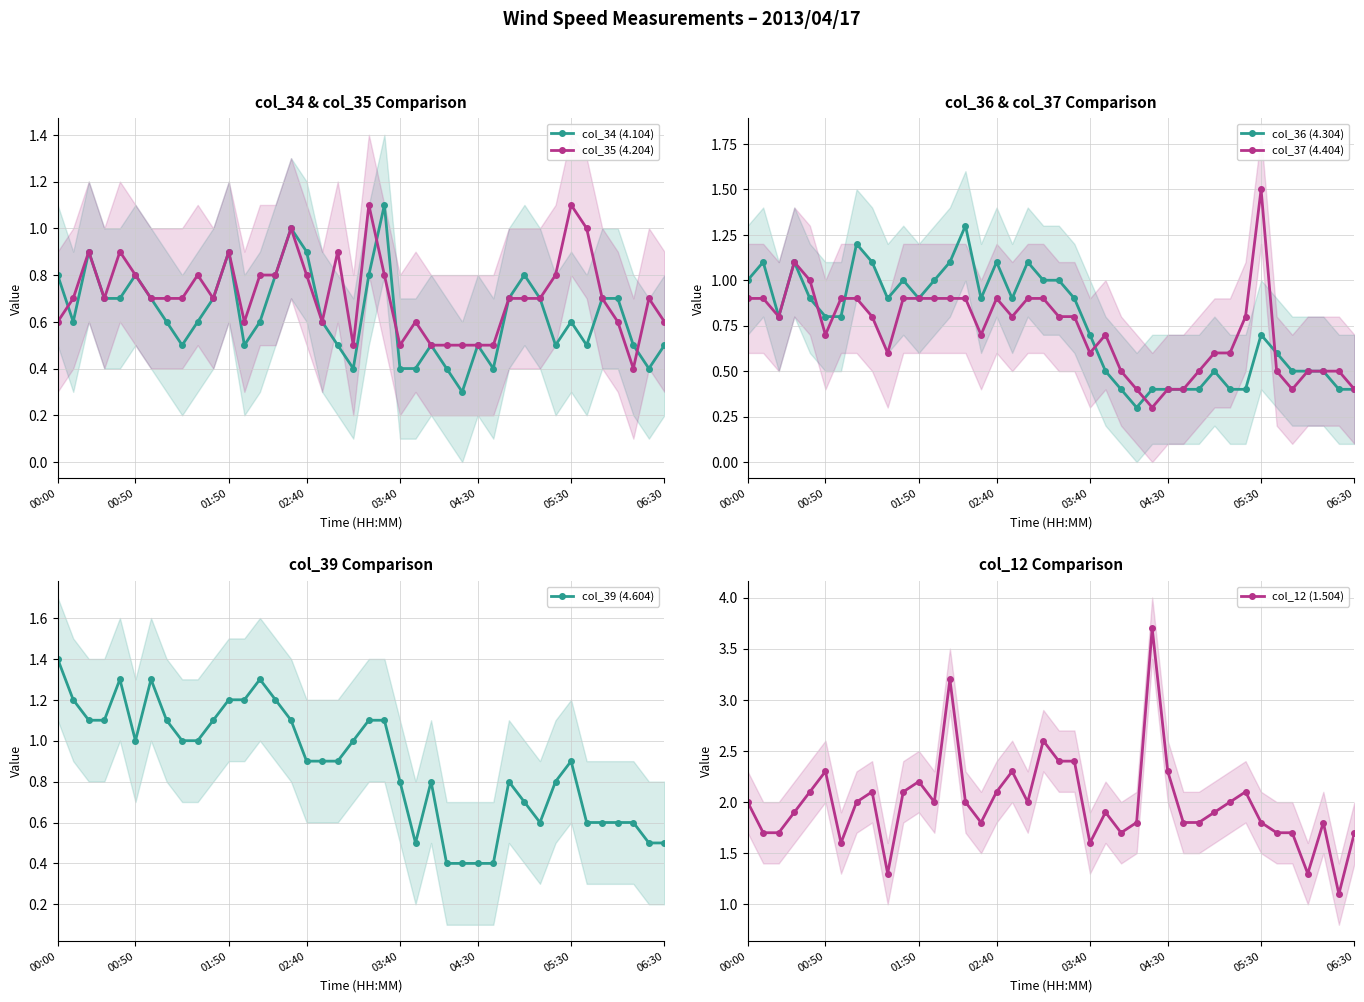

What is the sum of all col_39 (4.604) values?

35.4